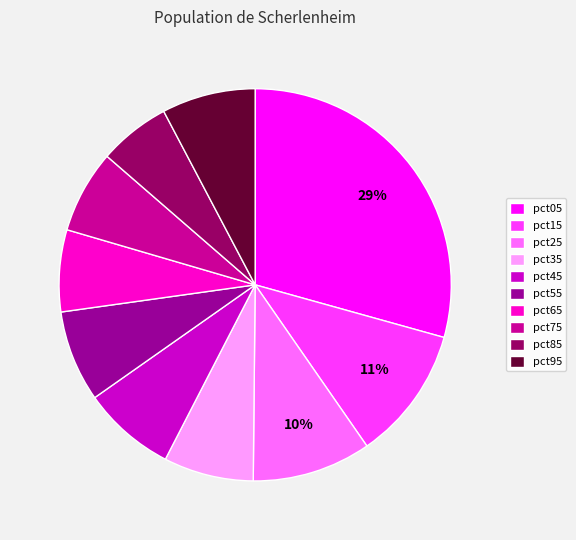

Is it true that pct35 is 1% of the pie?

False